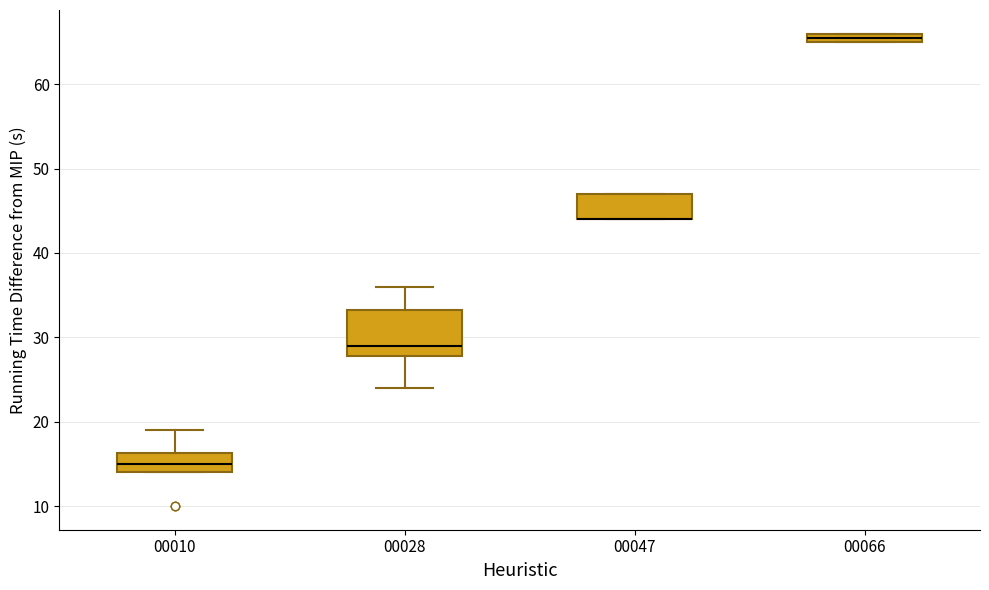

Comparing the boxes themselves (not the whiskers), which one is the tallest?

00028